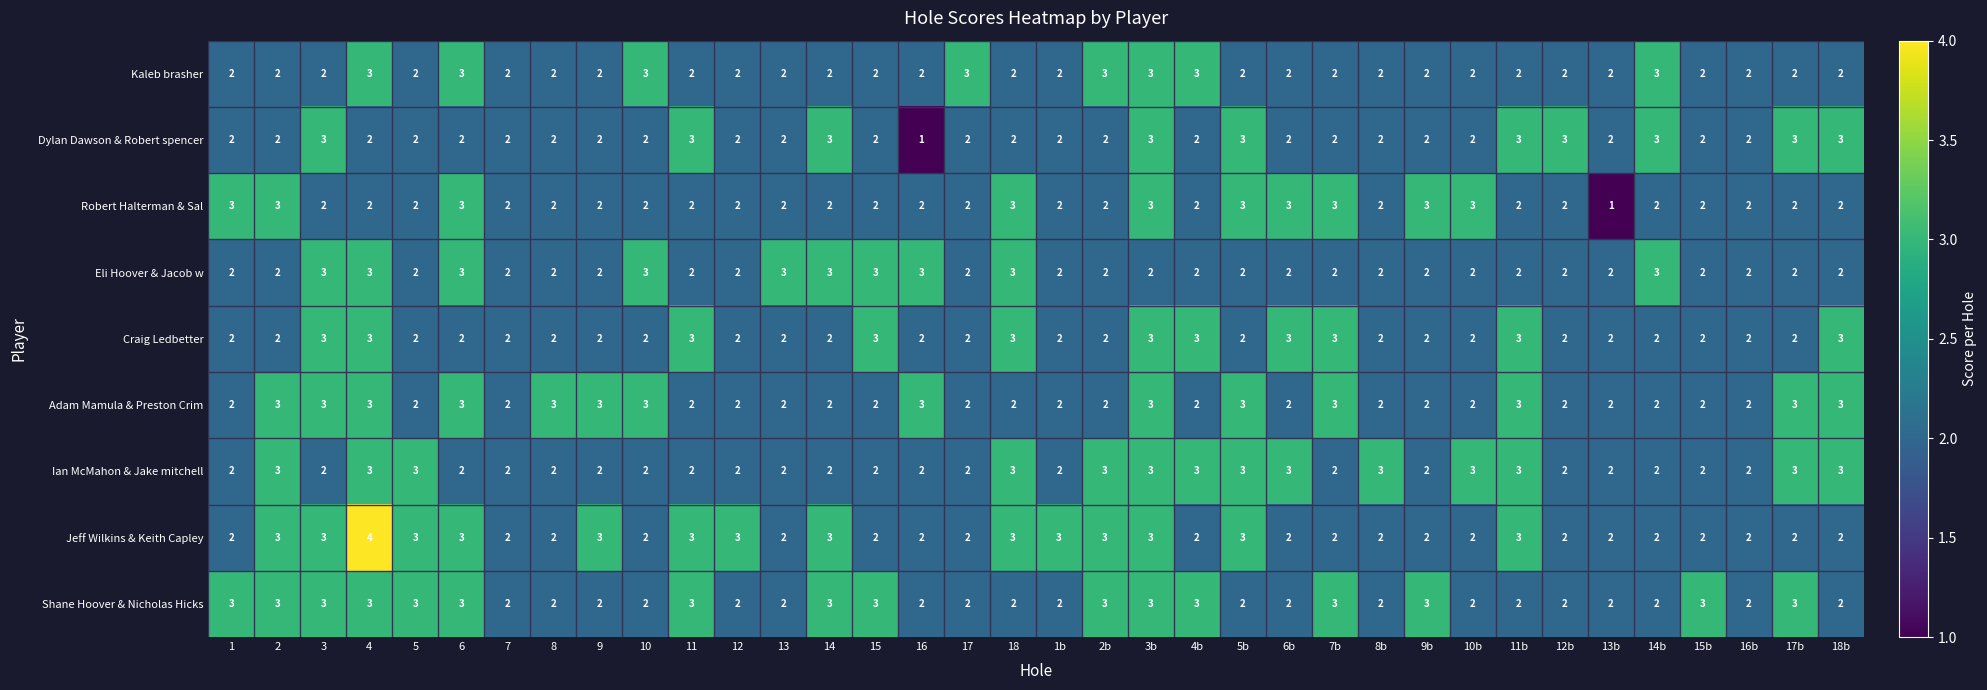

True or false: Shane Hoover & Nicholas Hicks has a value of 5 at 15b.

False